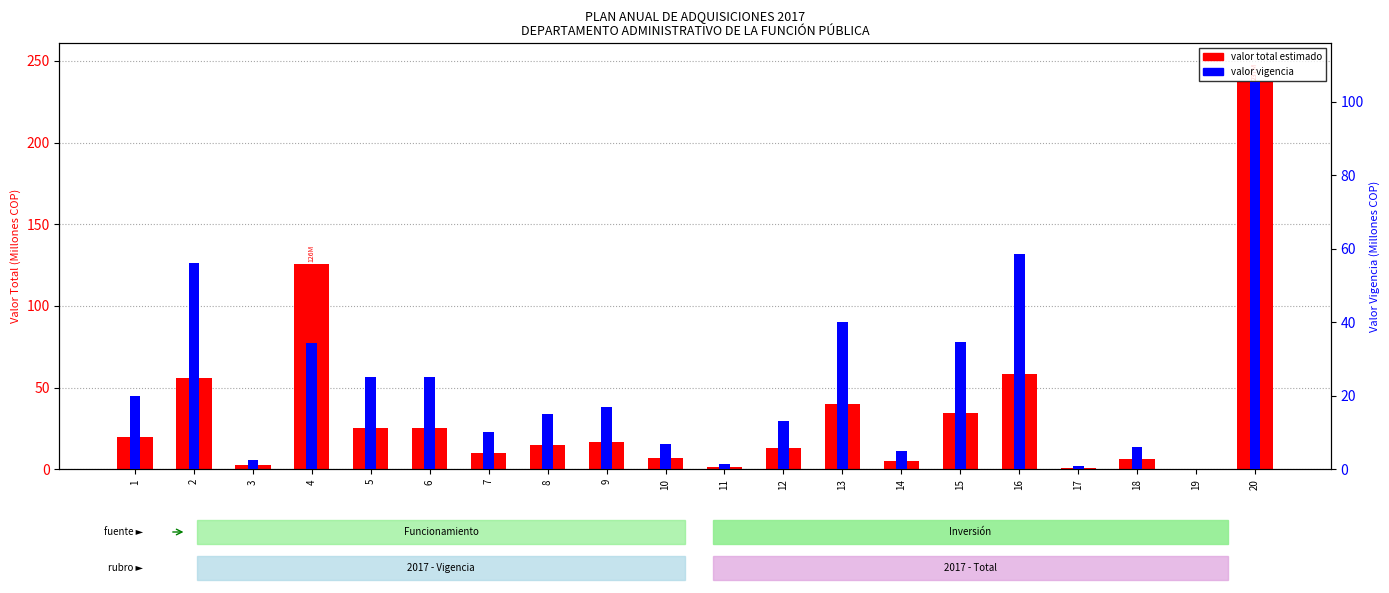

What is the value of the valor total estimado bar at the 3rd from the left?

2.5